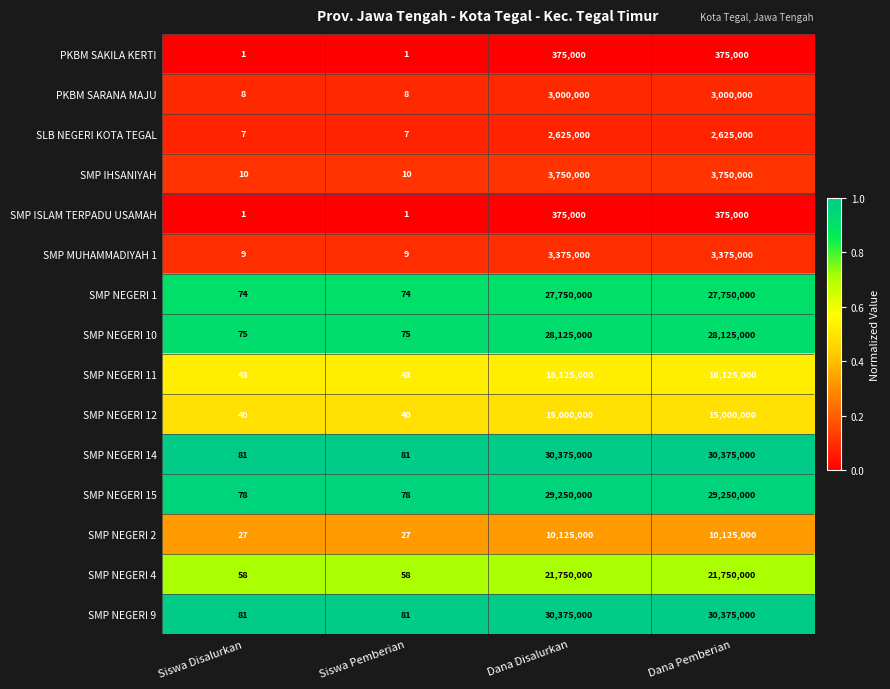

What is the greatest value displayed?

30375000